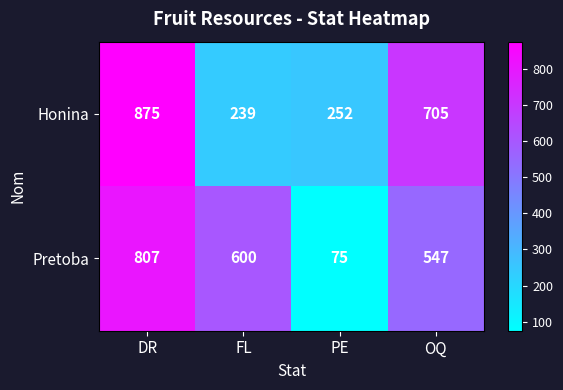

How many series are shown in this chart?

2